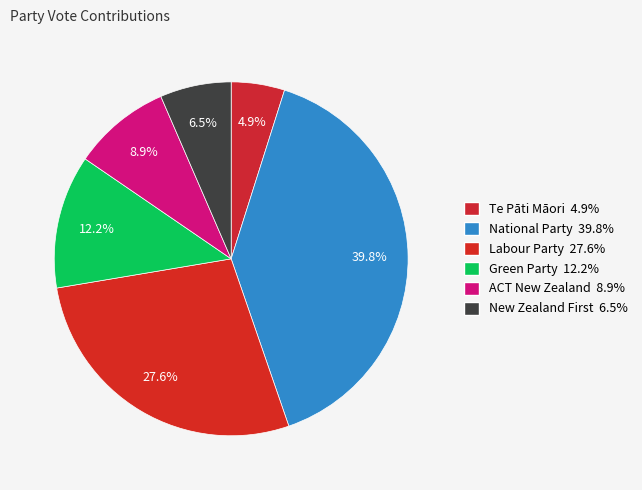

What is the smallest slice in the pie chart?

Te Pāti Māori